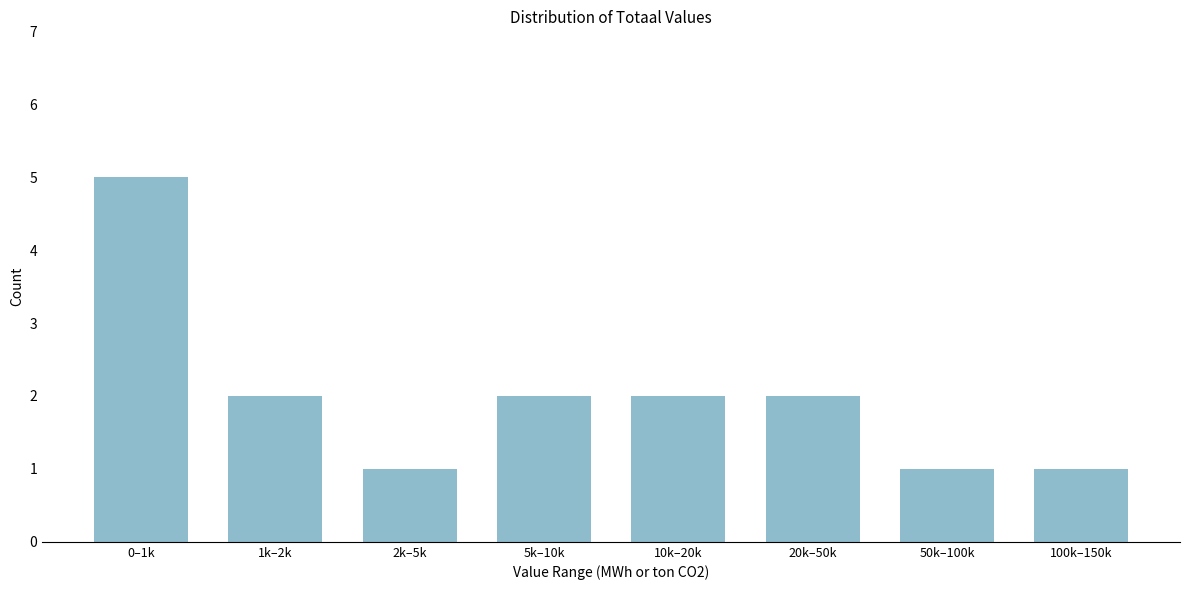

Reading left to right, what are all the values shown in this chart?

5	2	1	2	2	2	1	1